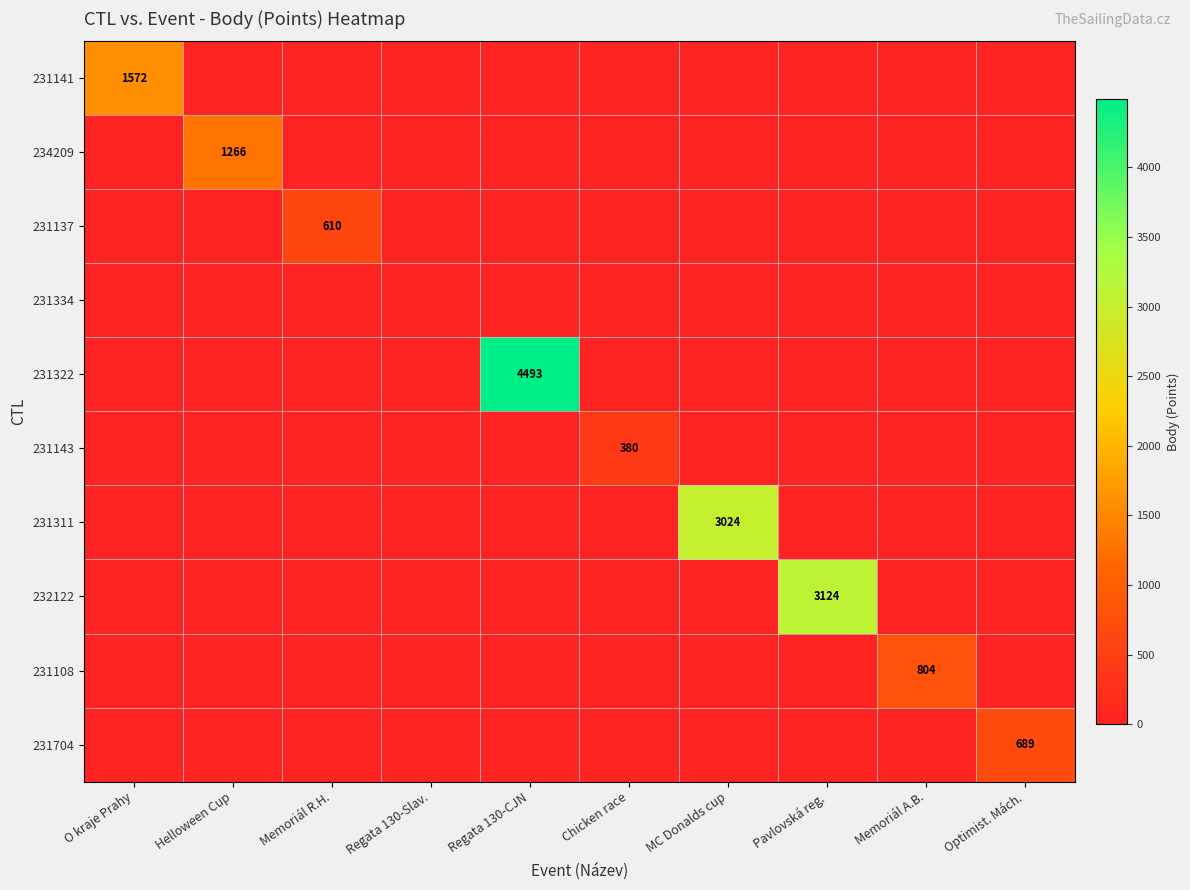

What is the average value of the 231322 series?

449